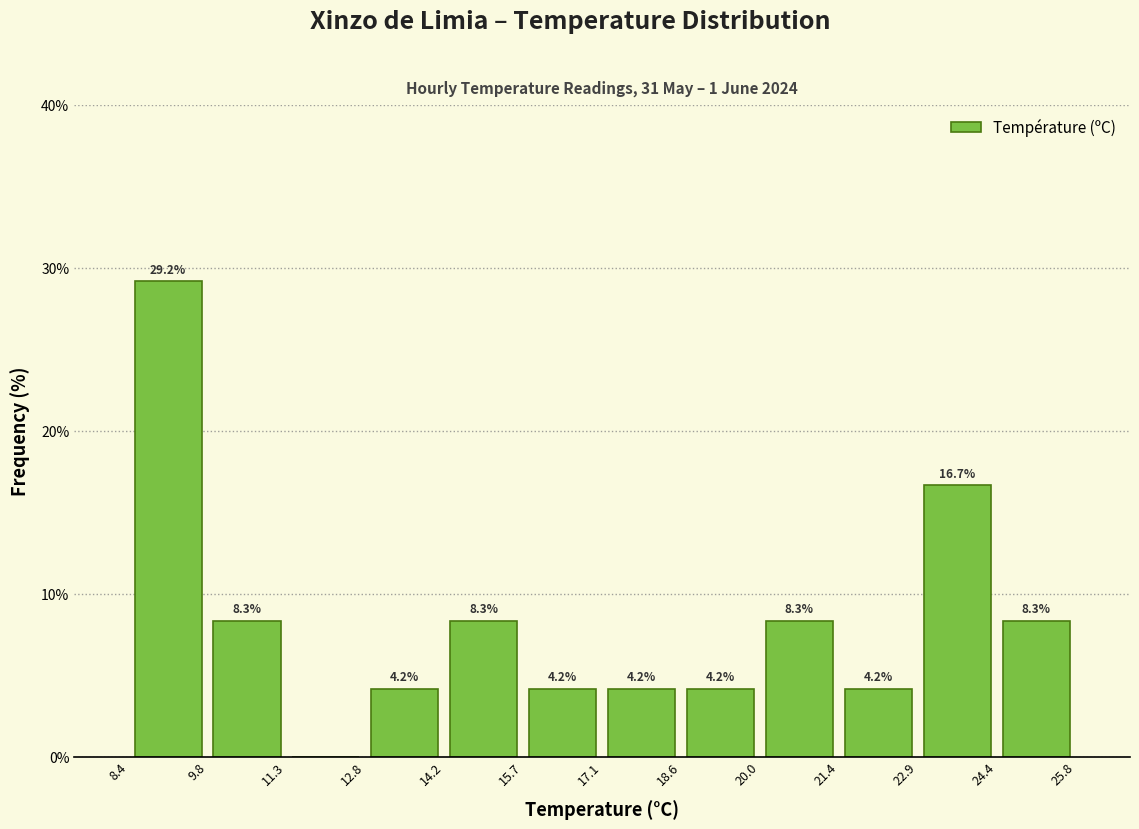

Over which range of the x-axis is the bar tallest?

8.4 to 9.8